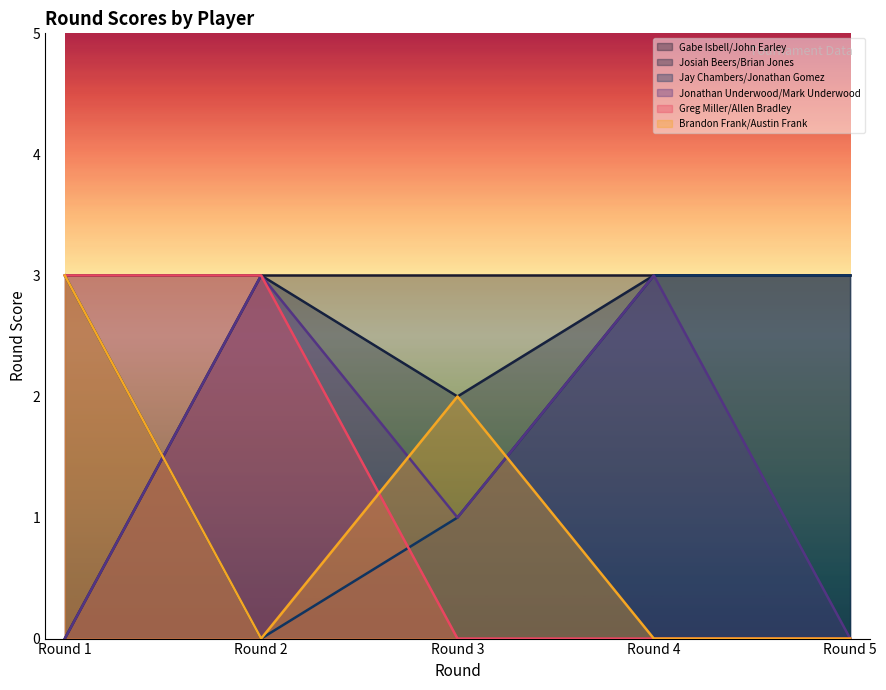

At which label is Jay Chambers/Jonathan Gomez closest to 1?

Round 3